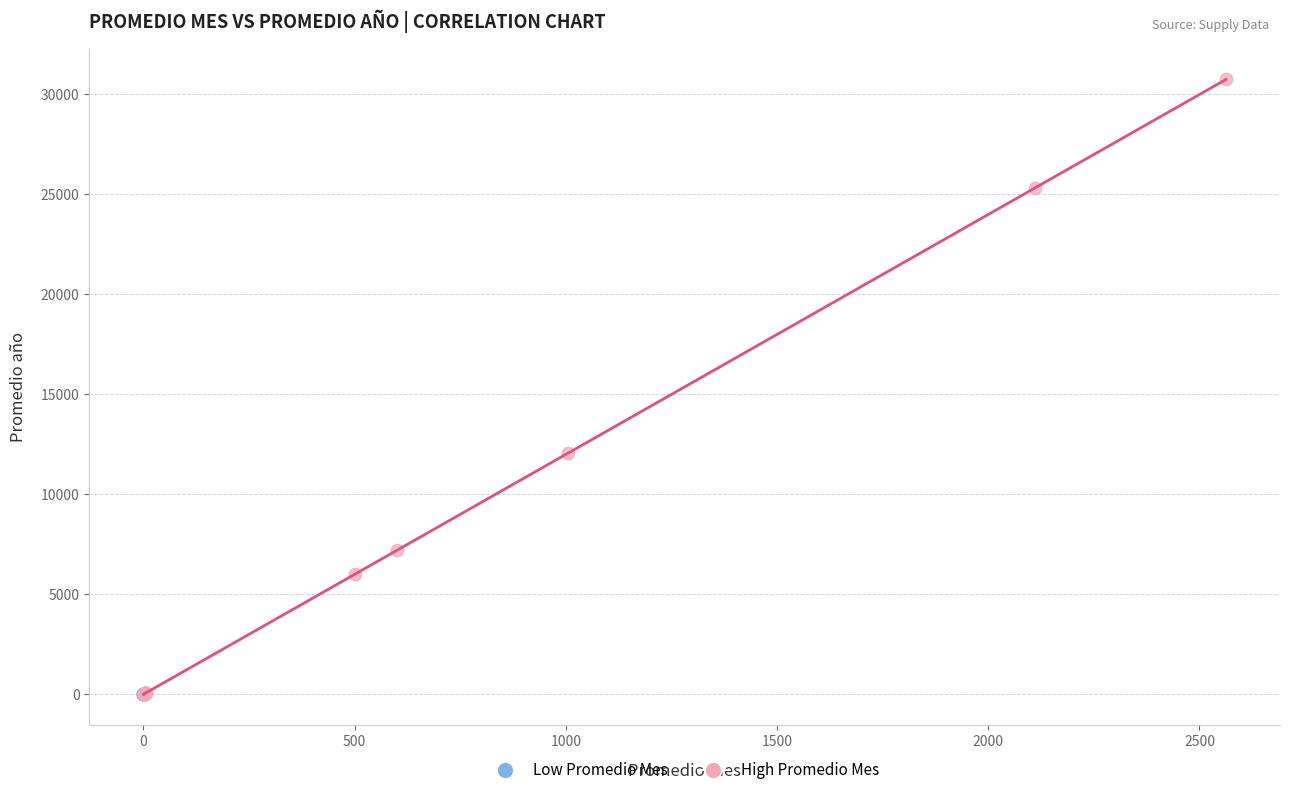

Which series contains the highest Y value?

High Promedio Mes